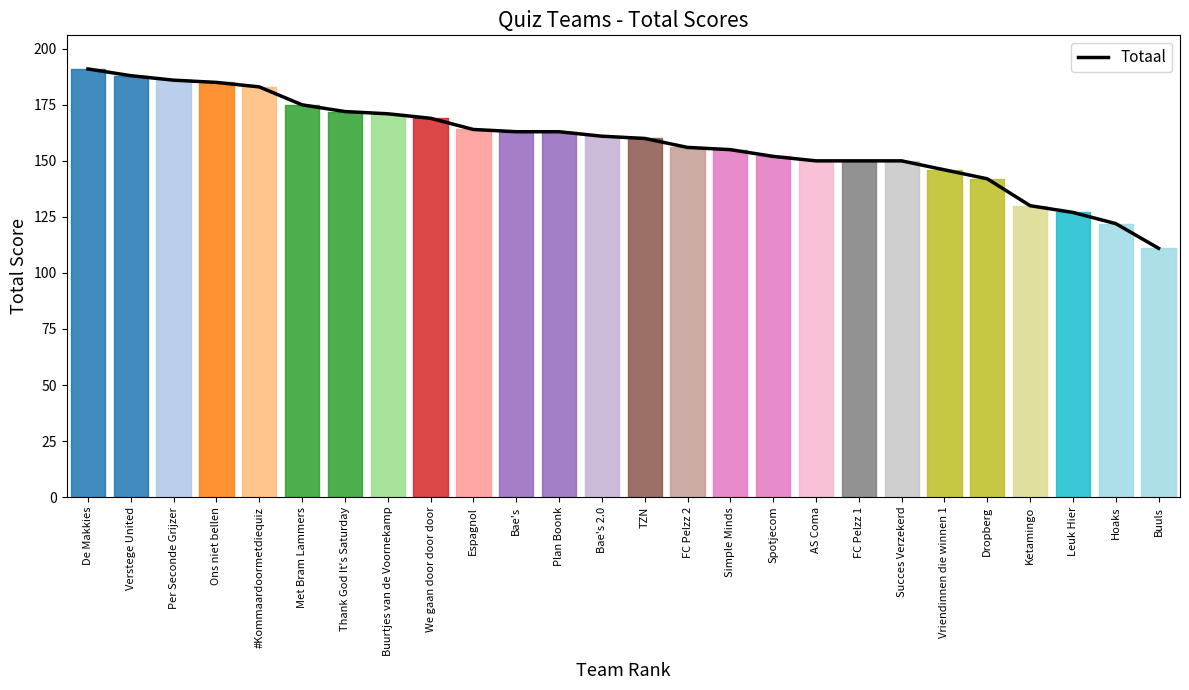

Reading right to left, list all the values displayed in this chart.

Buuls=111	Hoaks=122	Leuk Hier=127	Ketamingo=130	Dropberg=142	Vriendinnen die winnen 1=146	Succes Verzekerd=150	FC Pelzz 1=150	AS Coma=150	Spotjecom=152	Simple Minds=155	FC Pelzz 2=156	TZN=160	Bae's 2.0=161	Plan Boonk=163	Bae's=163	Espagnol=164	We gaan door door door=169	Buurtjes van de Voornekamp=171	Thank God It's Saturday=172	Met Bram Lammers=175	#Kommaardoormetdiequiz=183	Ons niet bellen=185	Per Seconde Grijzer=186	Verstege United=188	De Makkies=191